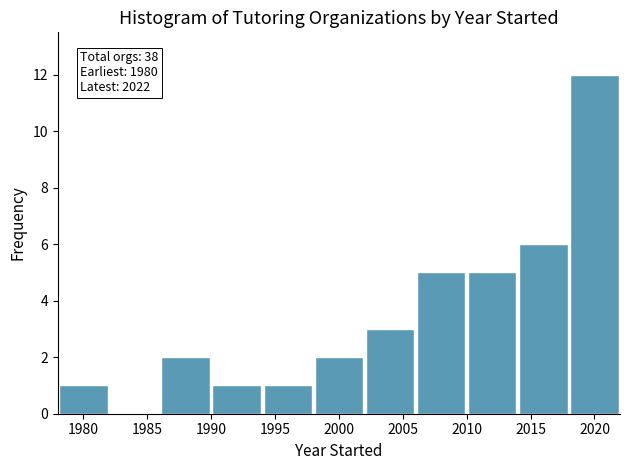

Which range on the x-axis has the tallest bar?

2018 to 2022